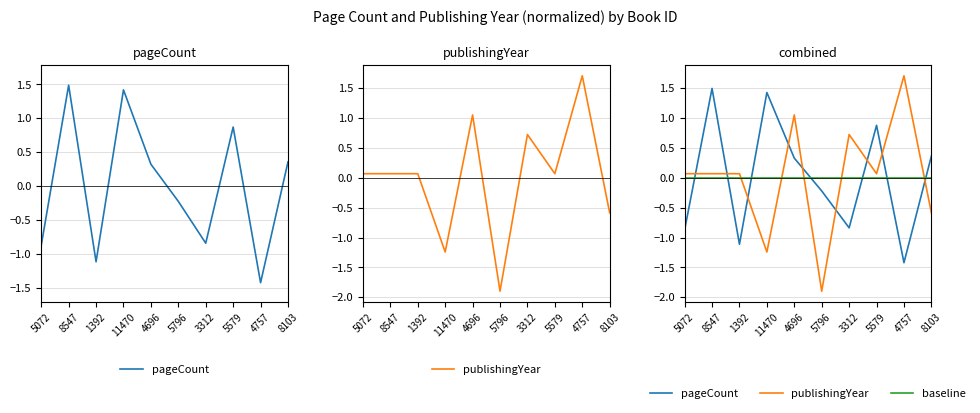

Rank the categories by publishingYear value from highest to lowest.

4757, 4696, 3312, 5072, 8547, 1392, 5579, 8103, 11470, 5796